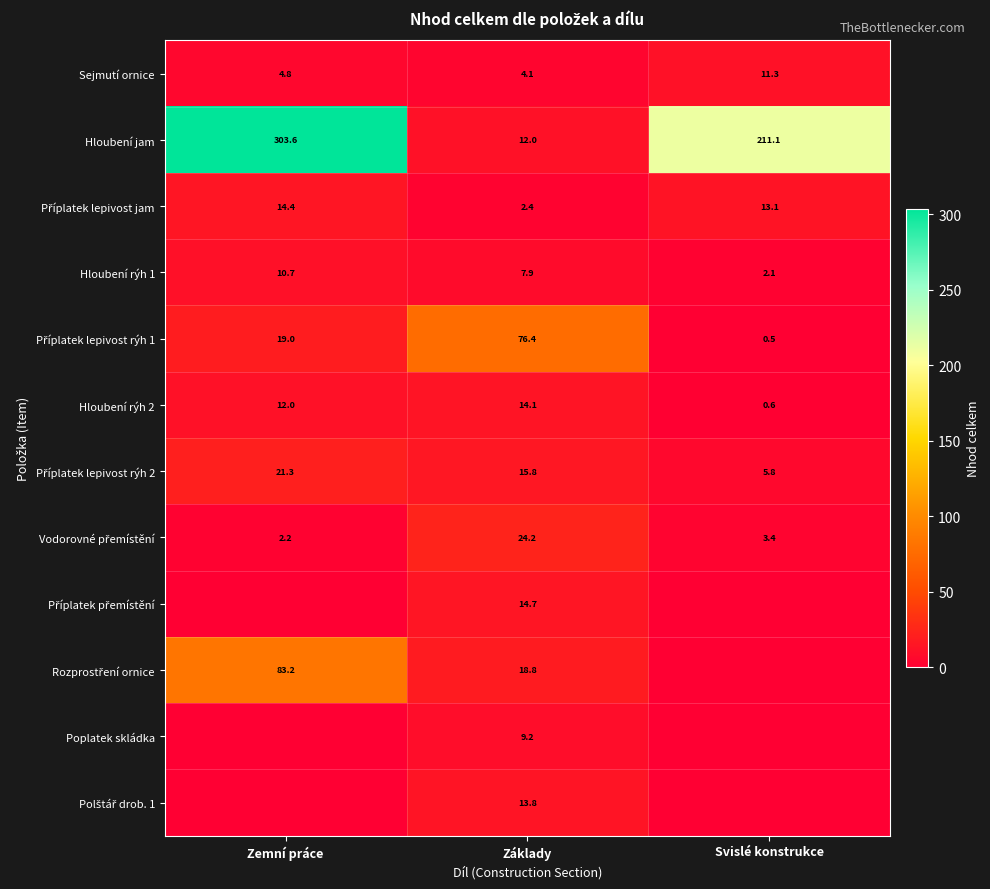

What is the spread (max minus min) of values at Základy?

74.0